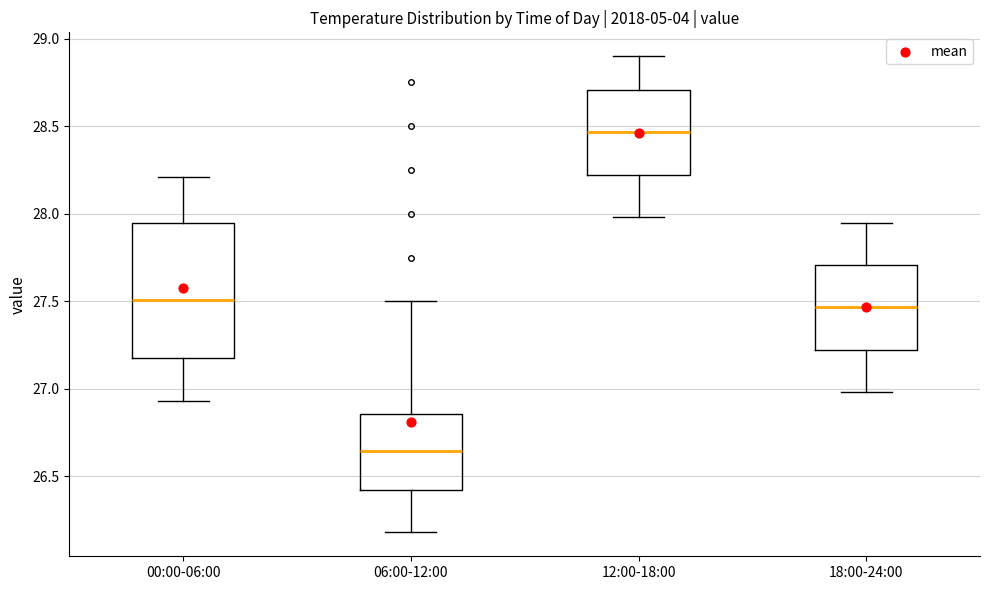

Which box's median line is the lowest?

06:00-12:00